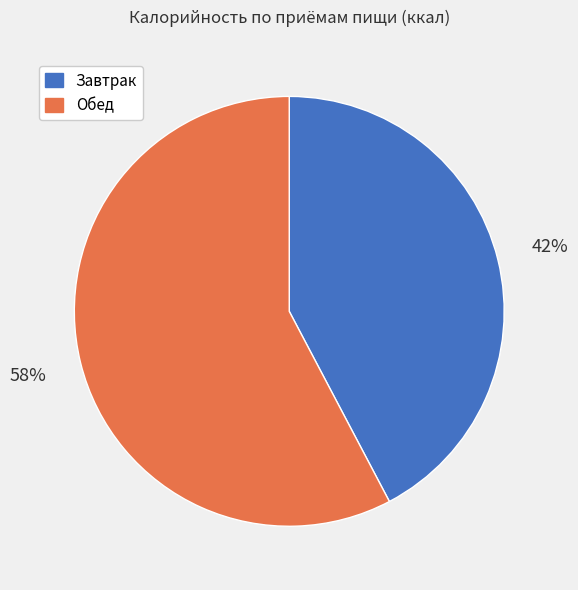

To the nearest percent, what portion does Завтрак represent?

42%